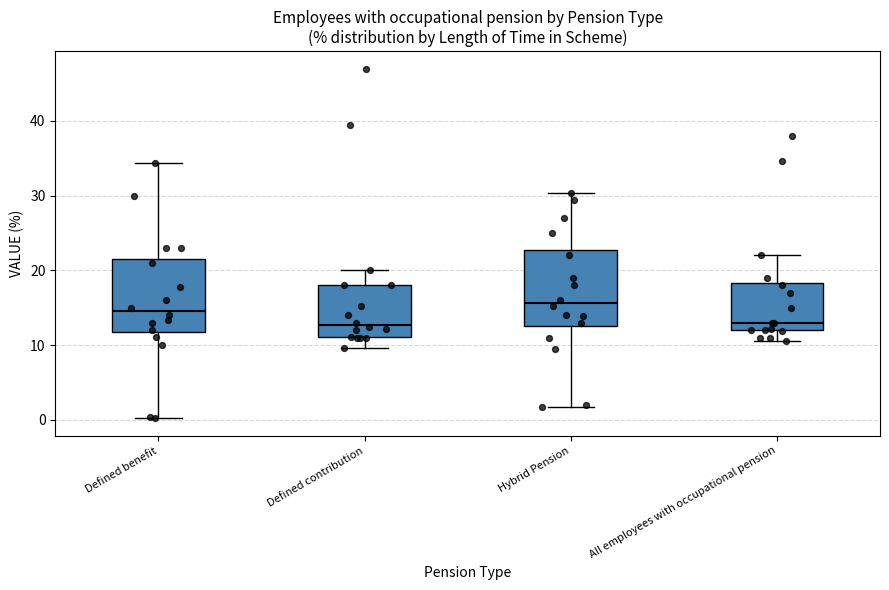

Where is the upper edge of the box for Defined contribution on the y-axis? The values are not printed on the chart, so give them approximately, as read against the axis.

18